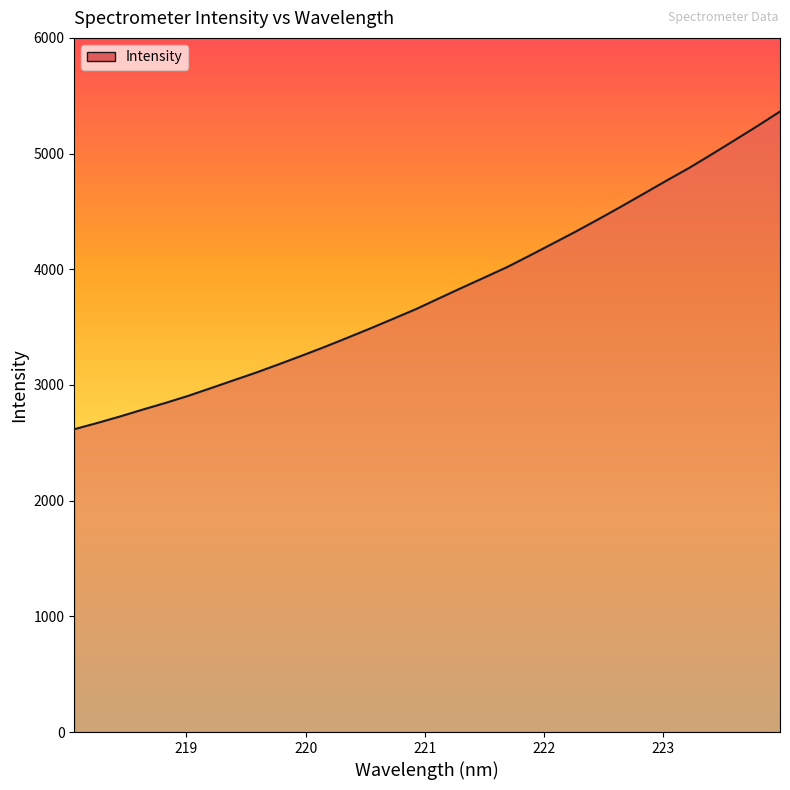

What is the difference between the second highest and second lowest values?

2566.4